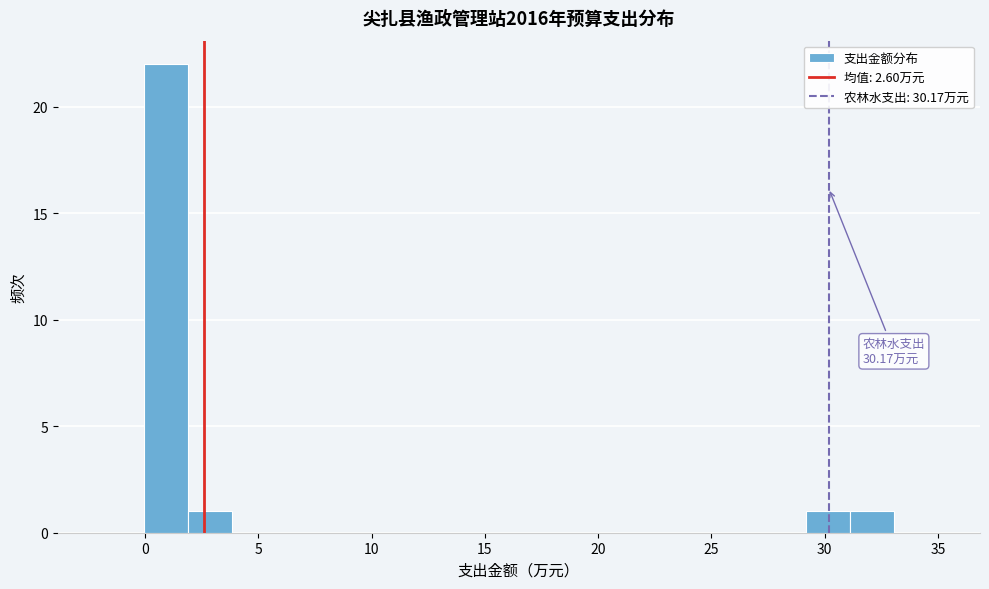

Around what value on the x-axis is the tallest bar? Give the approximate position of its centre, as read against the axis.

1.0